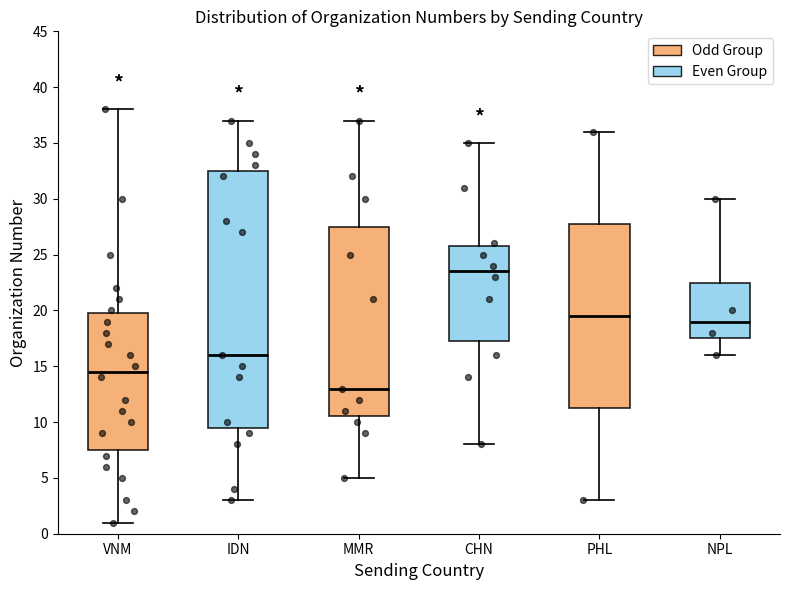

Which box's median line is the lowest?

MMR